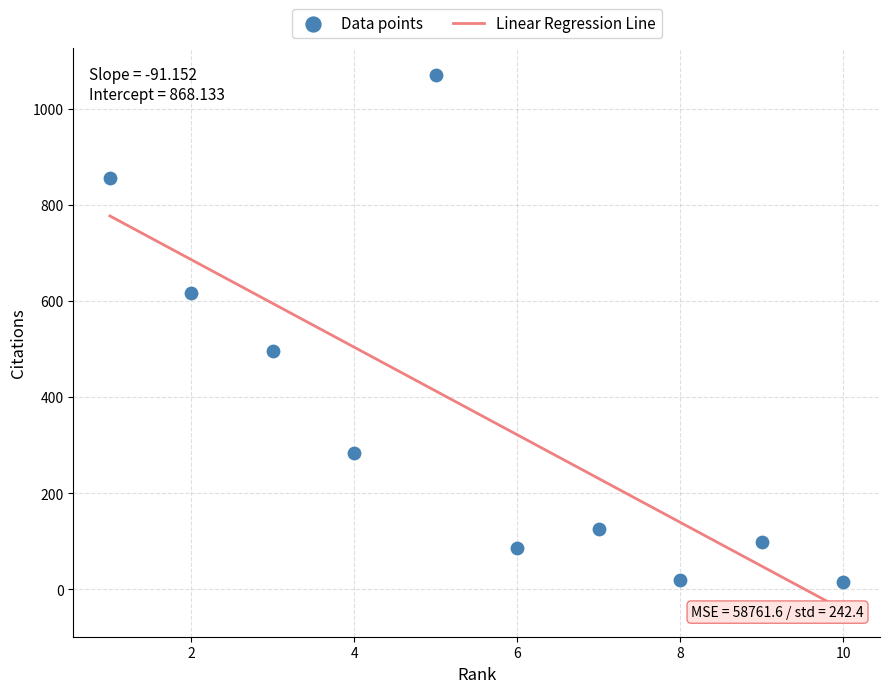

What Y value in the scatter plot is closest to 542?

496